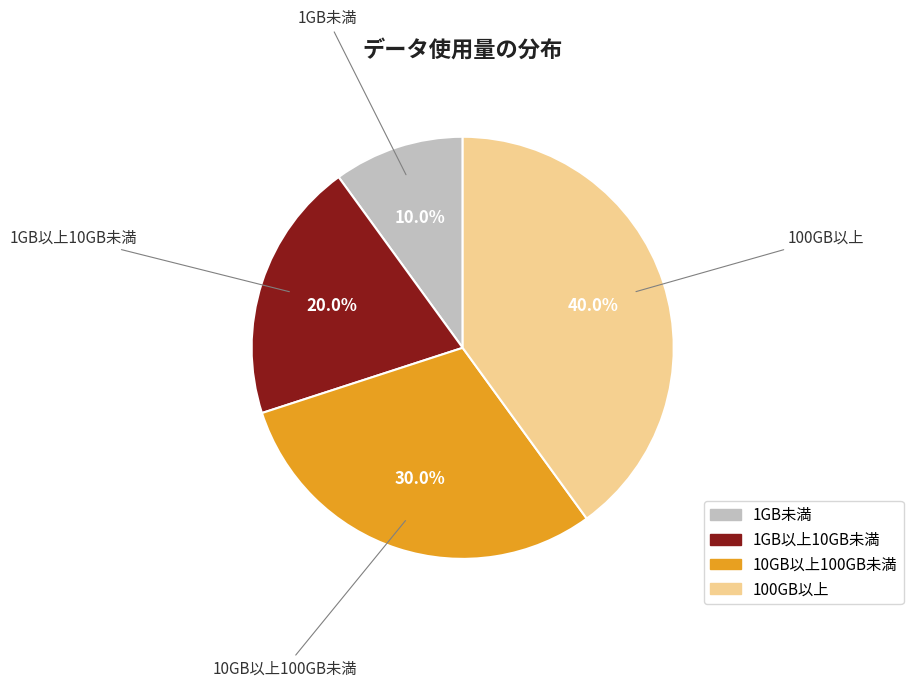

Which has a higher value, 10GB以上100GB未満 or 1GB以上10GB未満?

10GB以上100GB未満